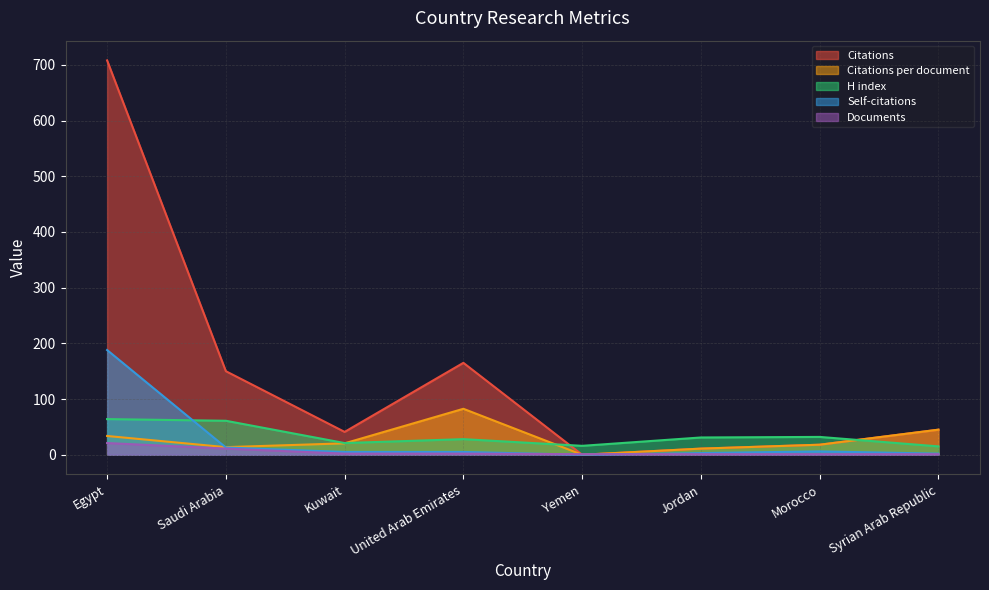

What is the total value across all series at Kuwait?

89.5